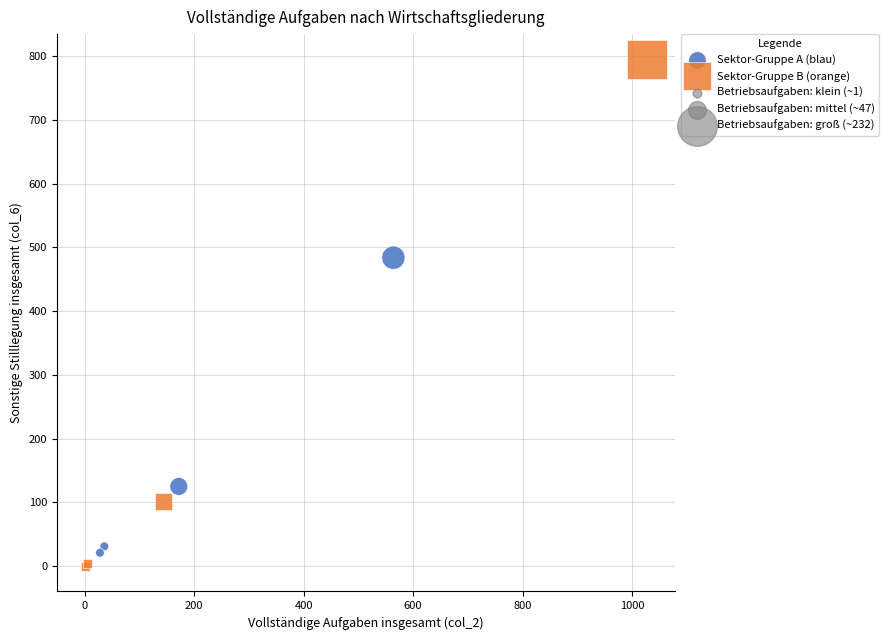

Which series reaches the maximum Y coordinate?

Sektor-Gruppe B (orange)